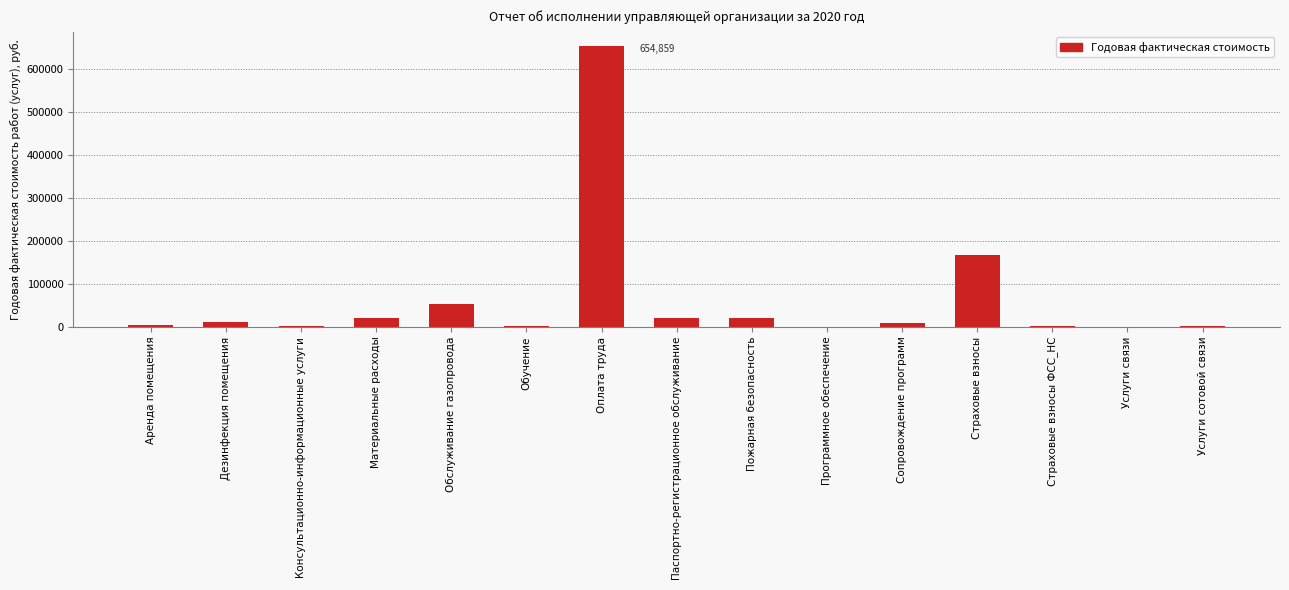

Which label corresponds to the largest value in the chart?

Оплата труда